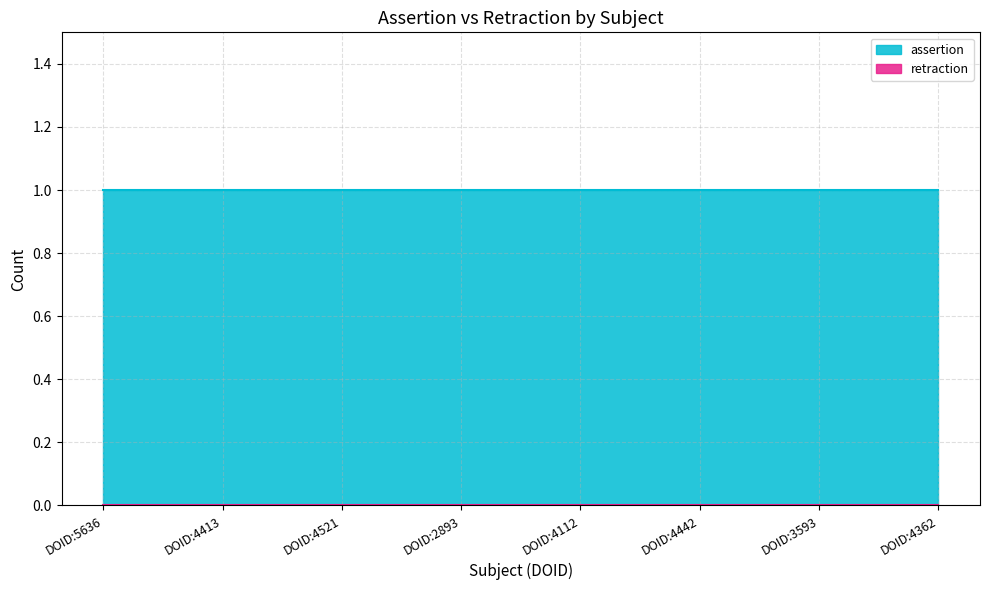

How many lines are shown in the chart?

2